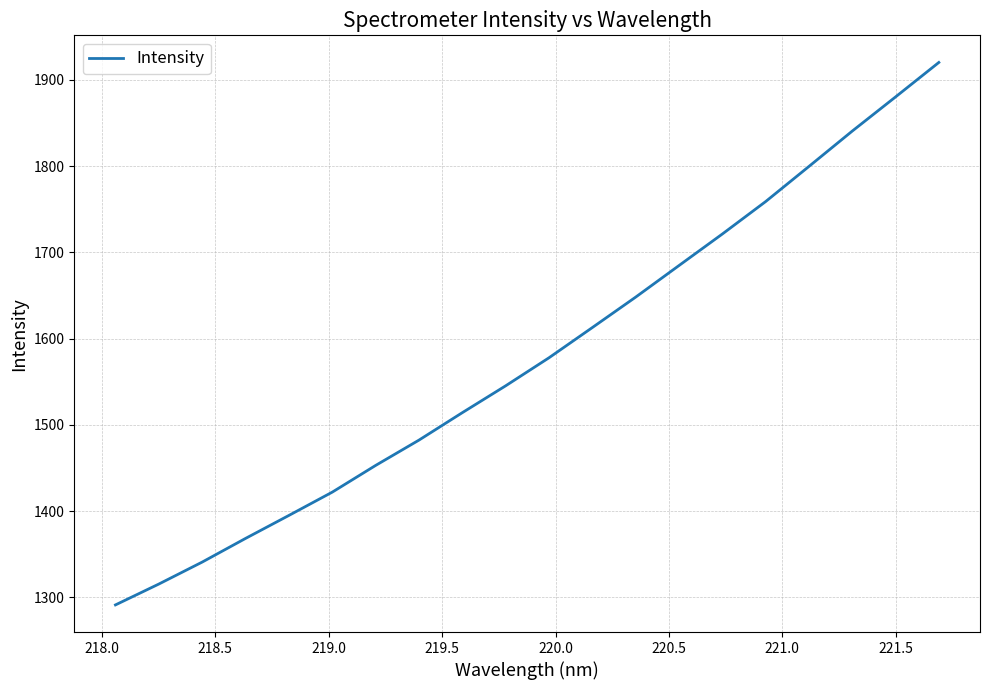

What is the minimum value shown in the chart?

1291.1